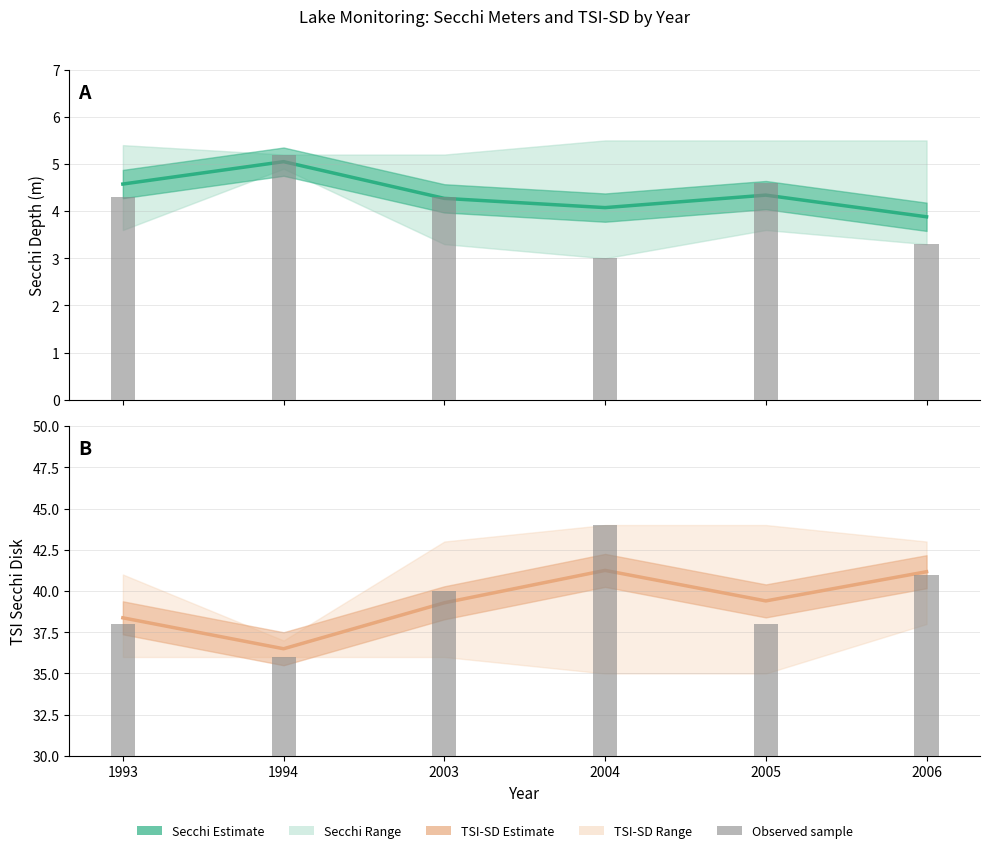

Count the Secchi Meters (sample) values in the range 3 to 4.

2